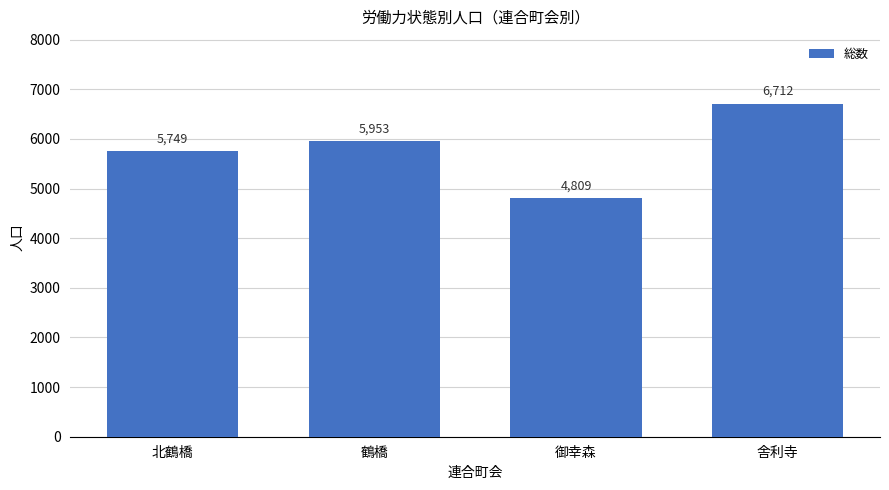

List the labels in order of value, largest first.

舎利寺, 鶴橋, 北鶴橋, 御幸森